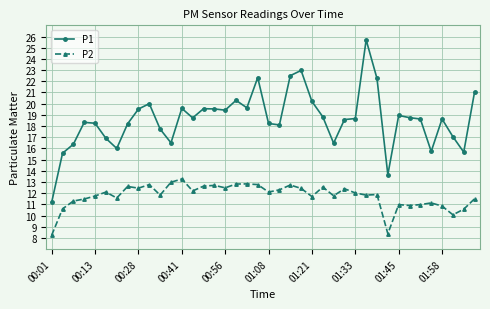

True or false: P1 and P2 intersect in this chart.

False